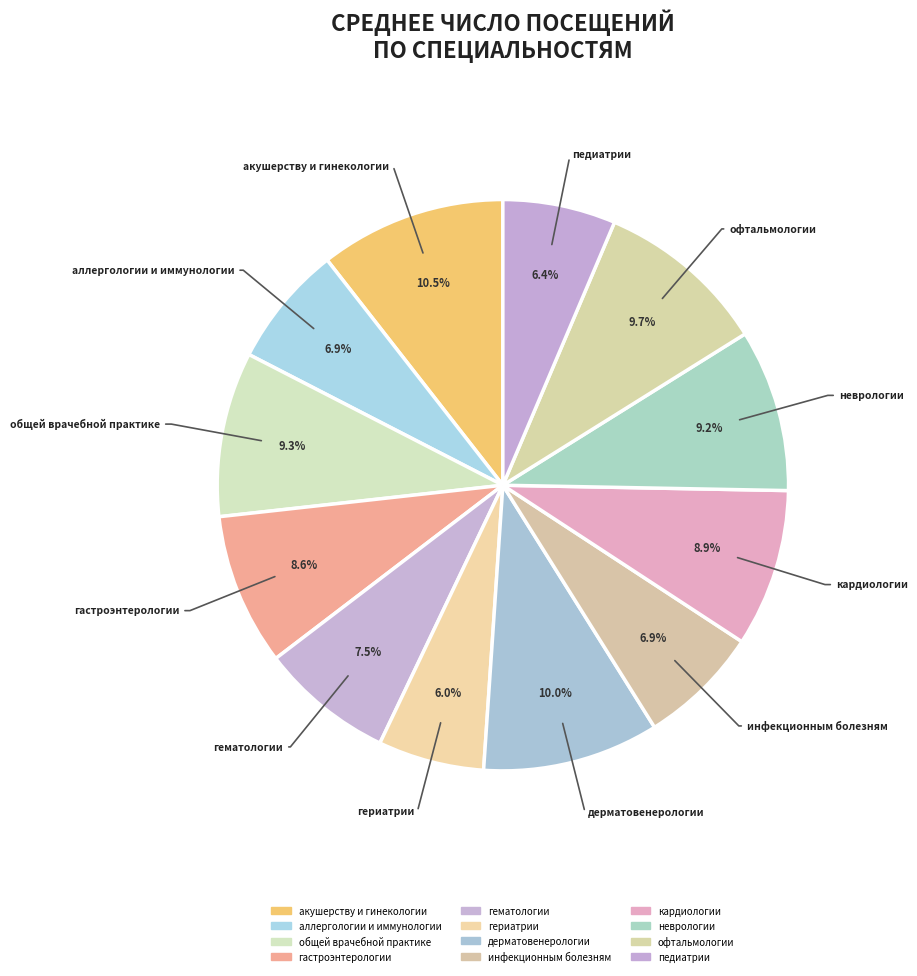

Does any single category account for the majority?

No